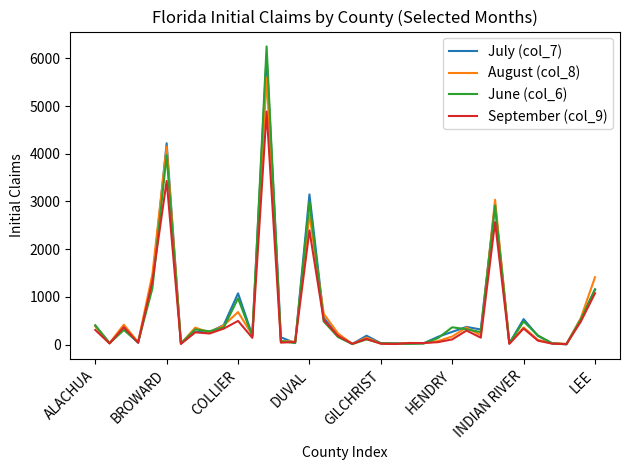

What is the greatest value displayed?

6248